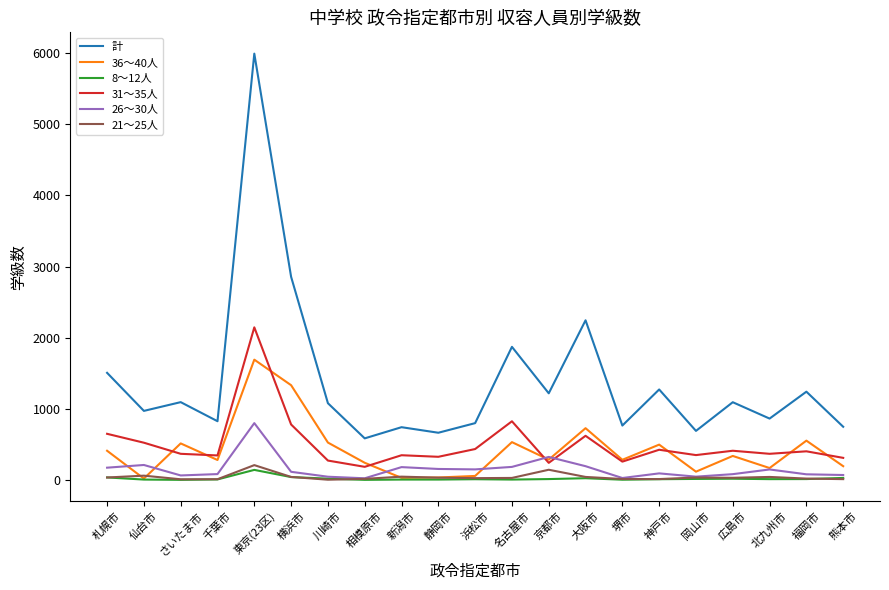

At which category is the sum across all series the highest?

東京(23区)